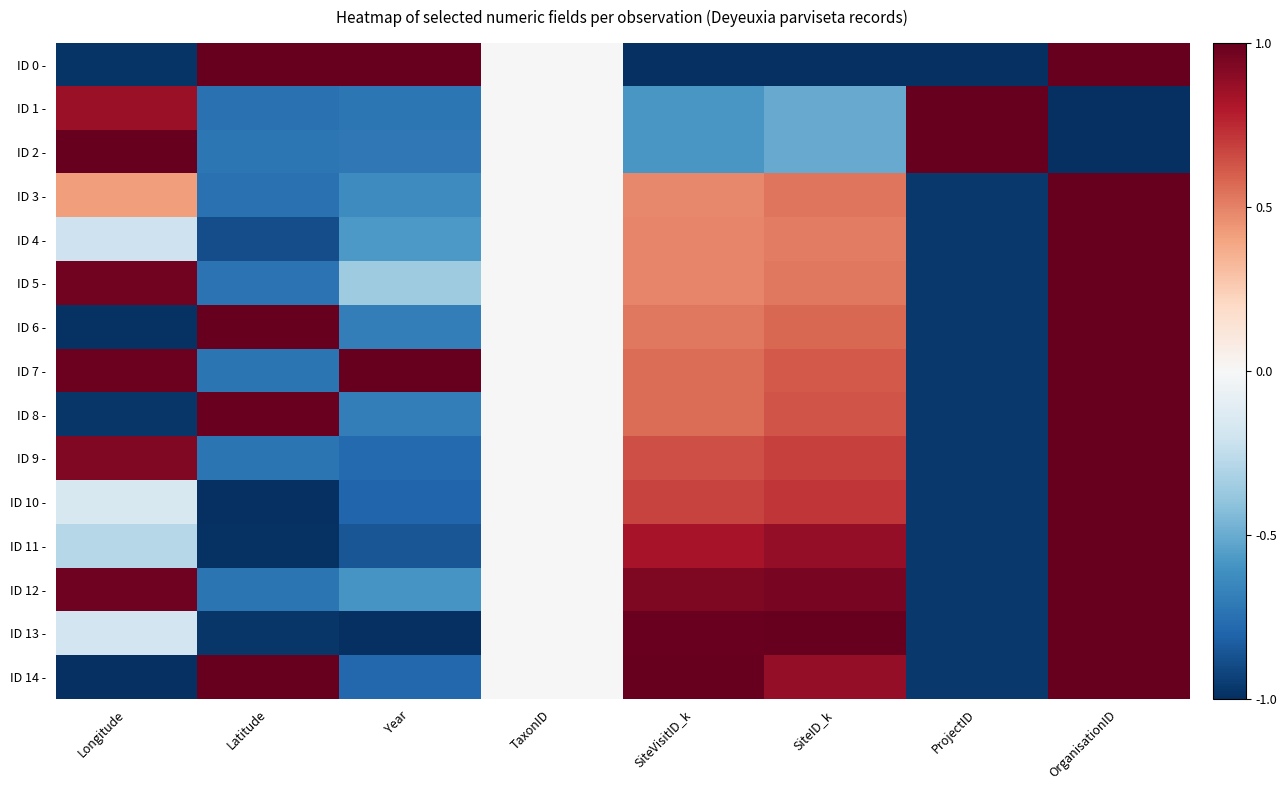

At how many categories does at least one series exceed 0?

7